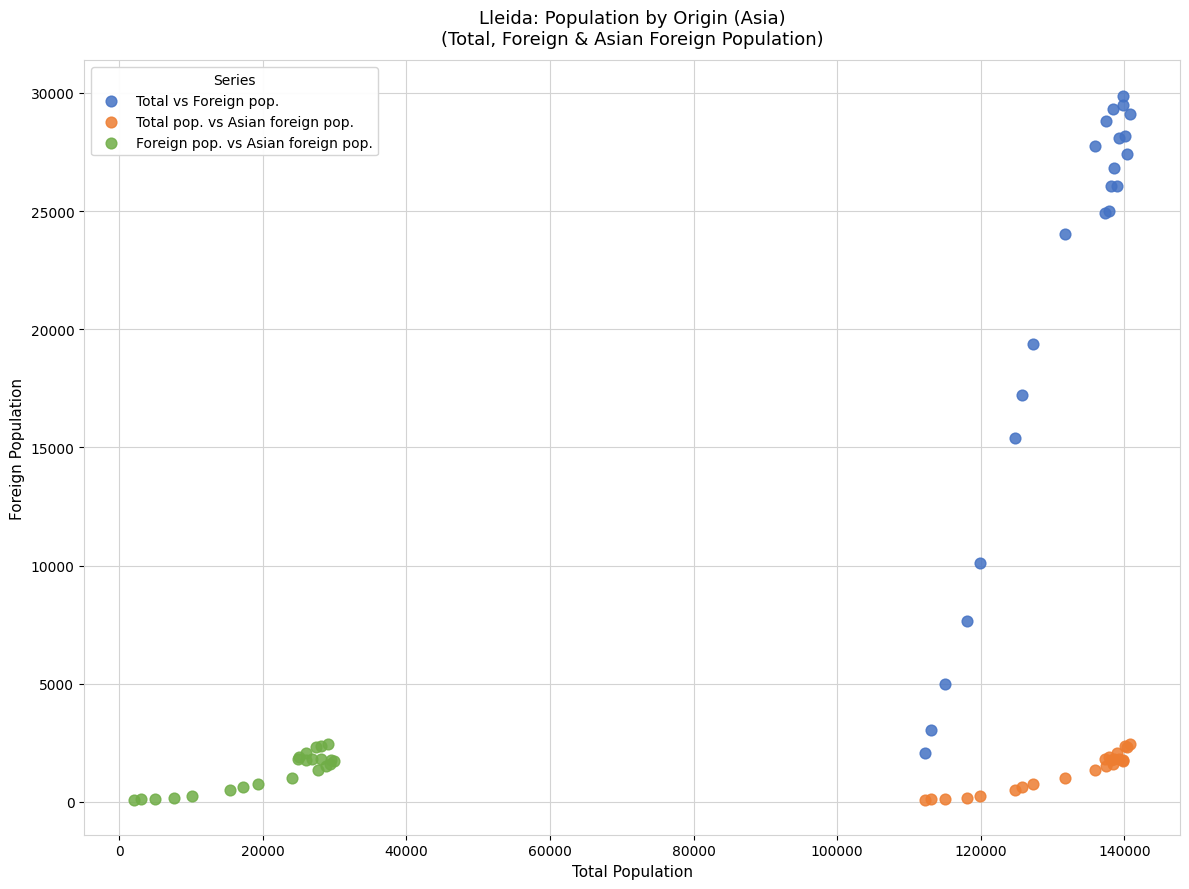

What are all the series names shown in the legend?

Total vs Foreign pop., Total pop. vs Asian foreign pop., Foreign pop. vs Asian foreign pop.